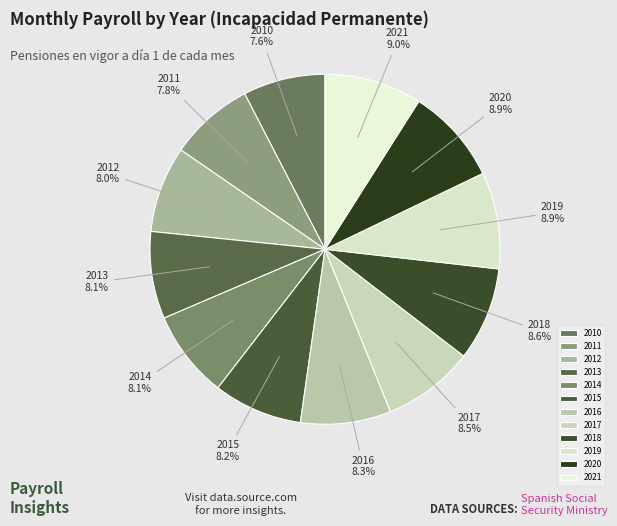

Count the number of slices in the pie.

12